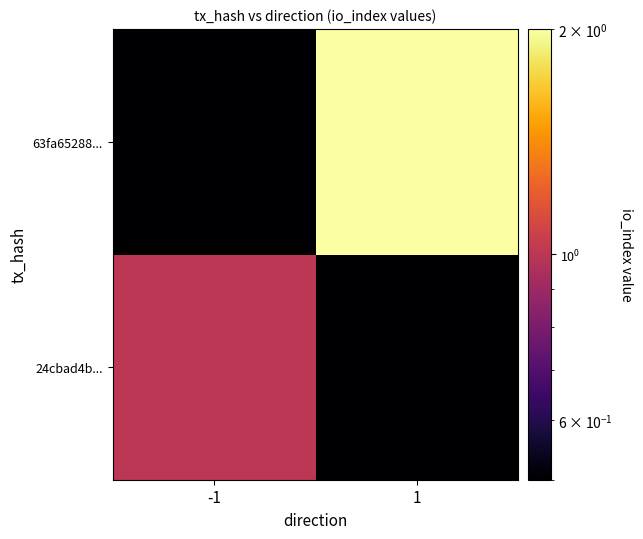

List the series in order of their peak value, highest first.

63fa65288..., 24cbad4b...